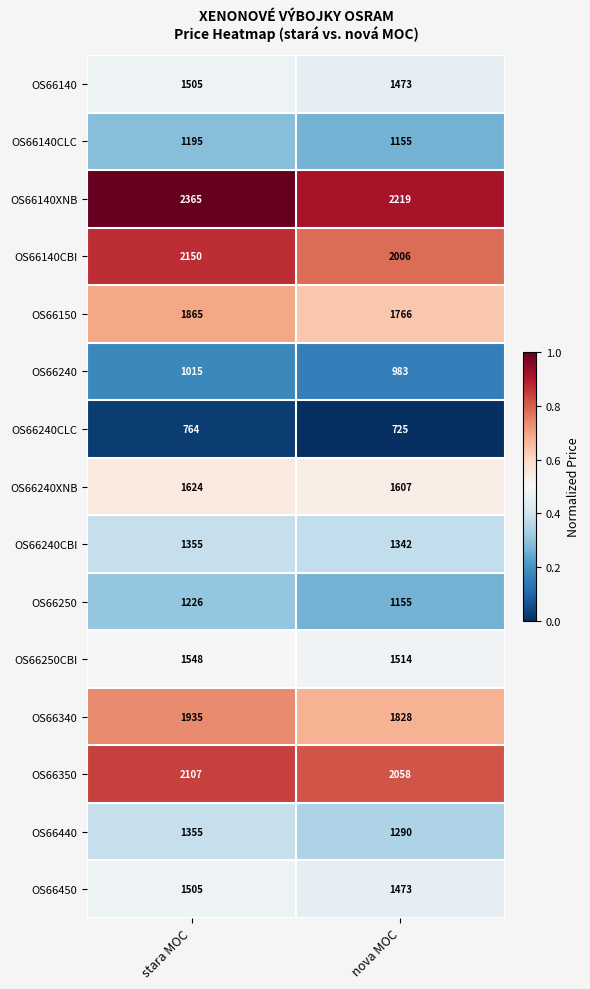

Between stara MOC and nova MOC, which series saw the biggest shift?

OS66140XNB